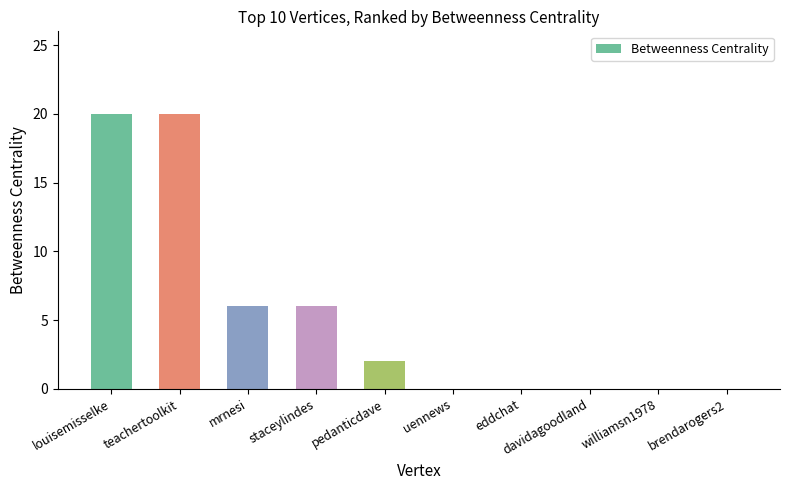

True or false: the data shows 0 at davidagoodland.

True